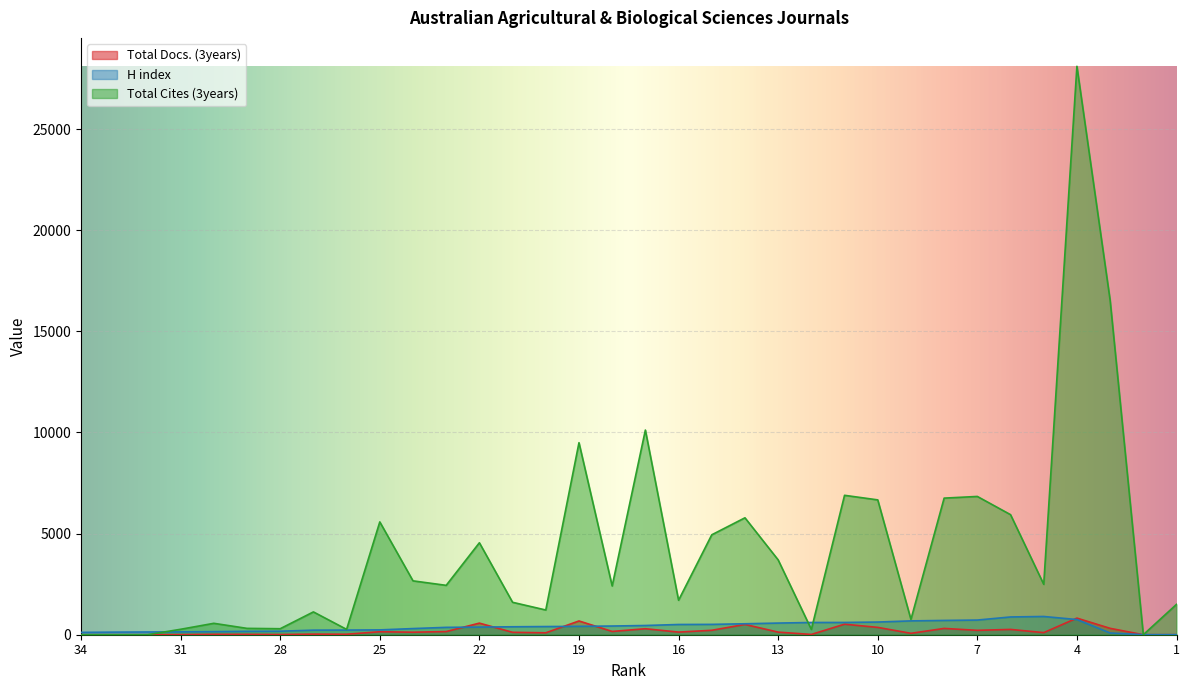

Reading left to right, what are all the values shown in this chart?

Total Docs. (3years): 0	0	0	6	21	20	11	29	24	148	124	156	573	119	95	680	162	296	130	219	509	128	14	521	363	69	311	217	262	104	821	316	0	0
H index: 116	128	135	141	152	168	174	226	230	239	304	364	377	393	404	414	430	456	506	511	542	576	605	606	627	684	706	725	878	902	750	86	4	3
Total Cites (3years): 0	0	0	269	564	314	297	1128	264	5577	2663	2441	4546	1603	1222	9493	2410	10118	1704	4940	5780	3700	263	6892	6666	757	6753	6836	5936	2492	28100	16539	0	1501